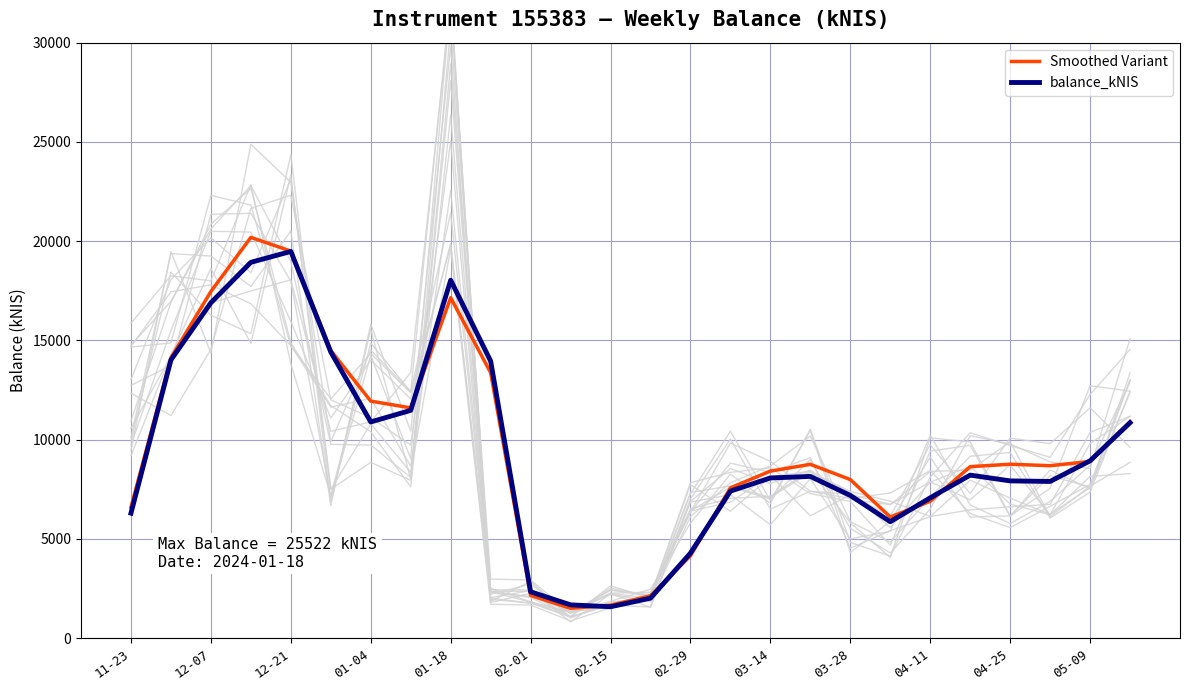

What is the highest value of the balance_kNIS series?

19482.2